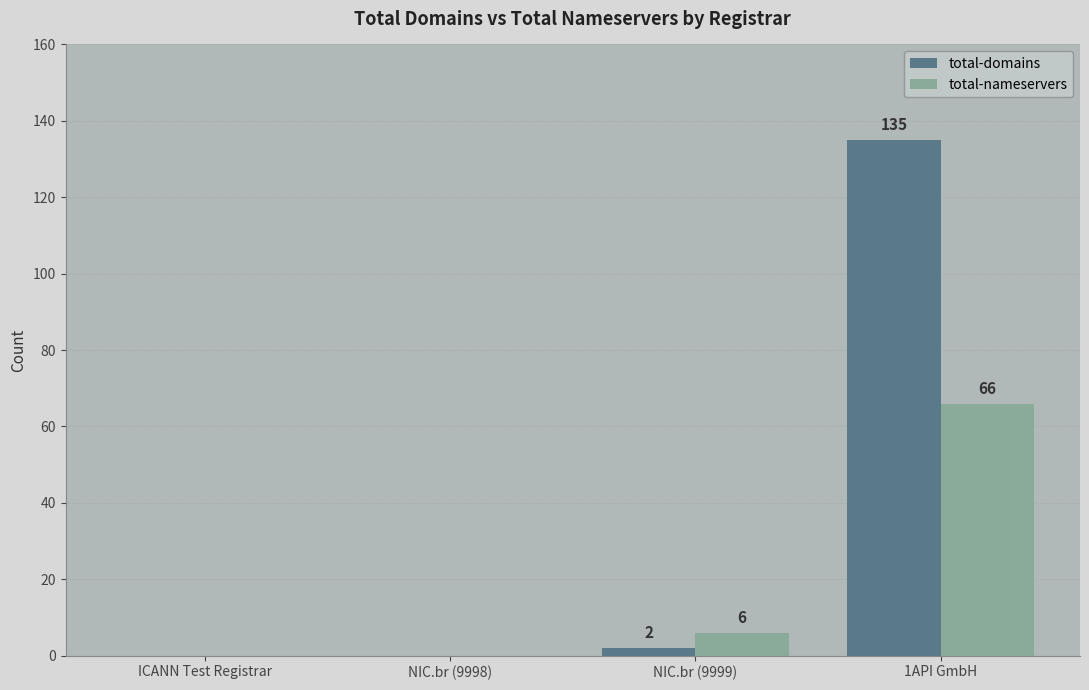

How many positive values does the total-domains series have?

2